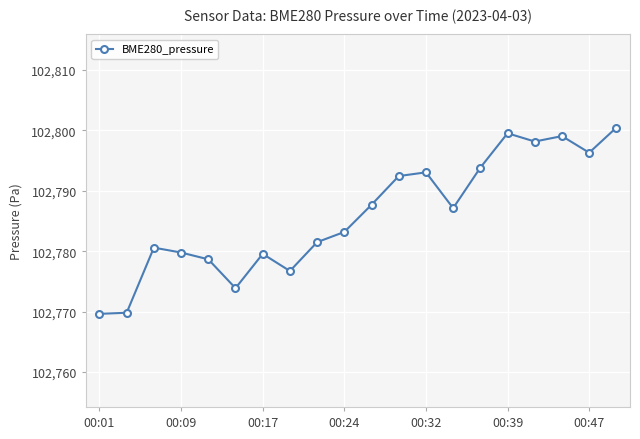

How many data points are above 102787?

10